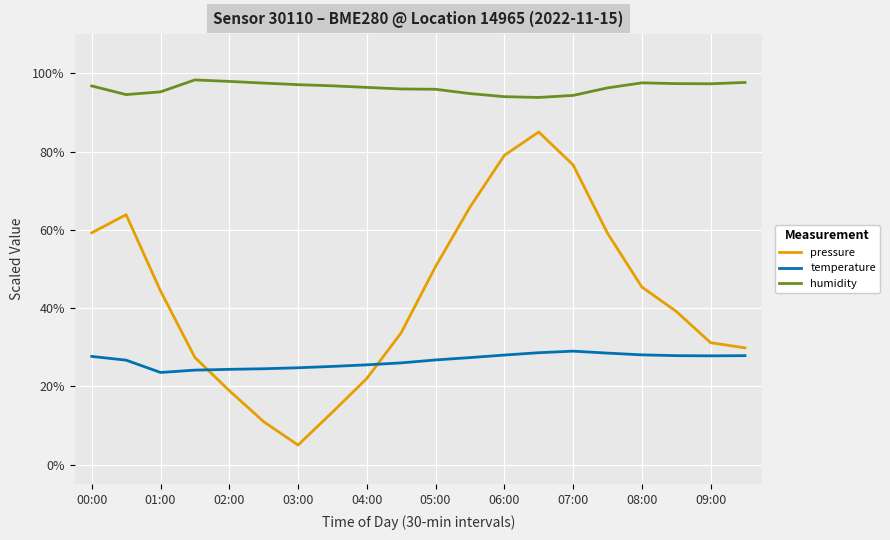

True or false: pressure and humidity cross at least once.

False